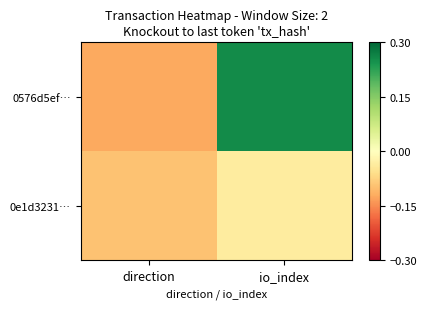

Between io_index and direction, which is larger?

io_index